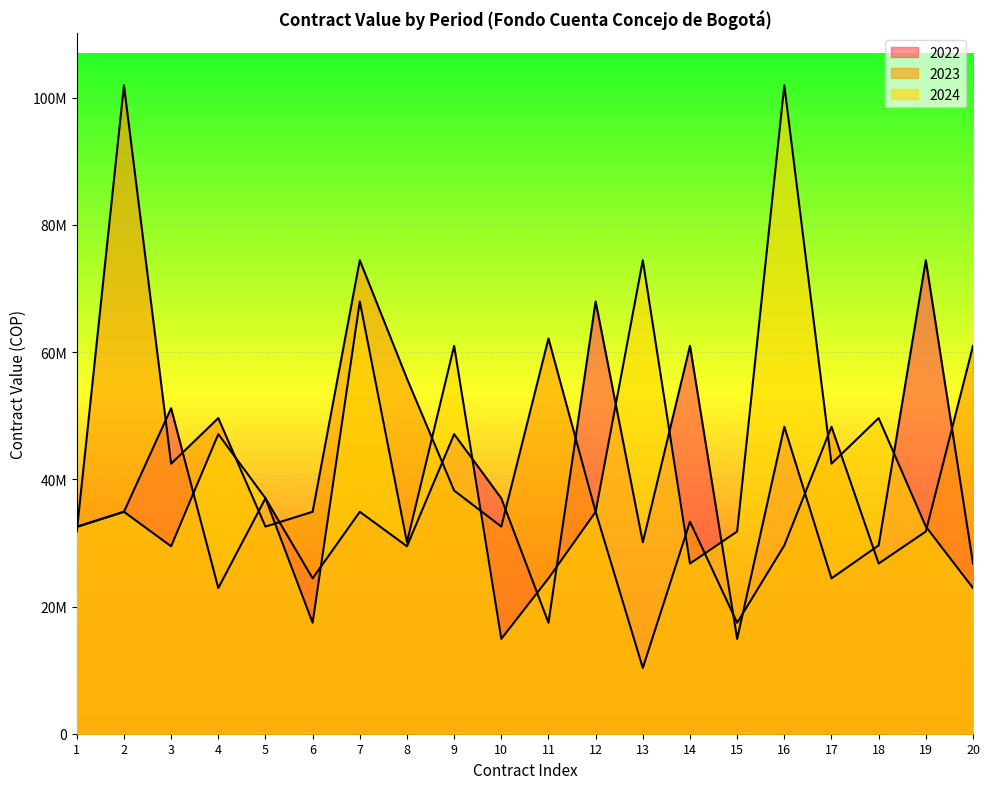

Which series has the widest spread of values?

2023